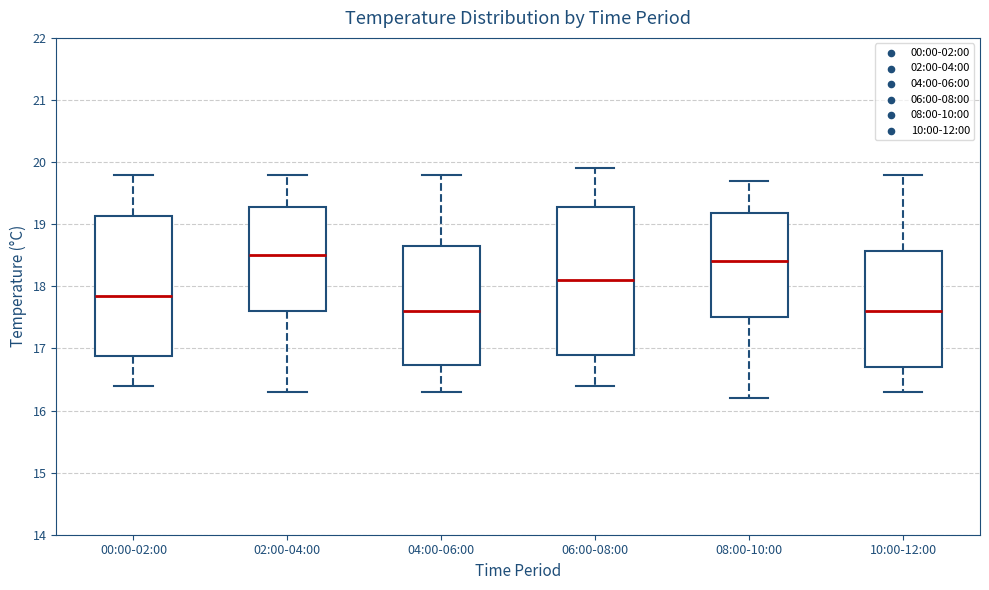

Reading left to right, read every box against the y-axis: the position of its median line, the range the box covers, and the ends of its whiskers. The values are not printed on the chart, so give them approximately, as read against the axis.

00:00-02:00: median 17.9, box 16.9 to 19.1, whiskers 16.4 to 19.8
02:00-04:00: median 18.5, box 17.6 to 19.3, whiskers 16.3 to 19.8
04:00-06:00: median 17.6, box 16.7 to 18.7, whiskers 16.3 to 19.8
06:00-08:00: median 18.1, box 16.9 to 19.3, whiskers 16.4 to 19.9
08:00-10:00: median 18.4, box 17.5 to 19.2, whiskers 16.2 to 19.7
10:00-12:00: median 17.6, box 16.7 to 18.6, whiskers 16.3 to 19.8